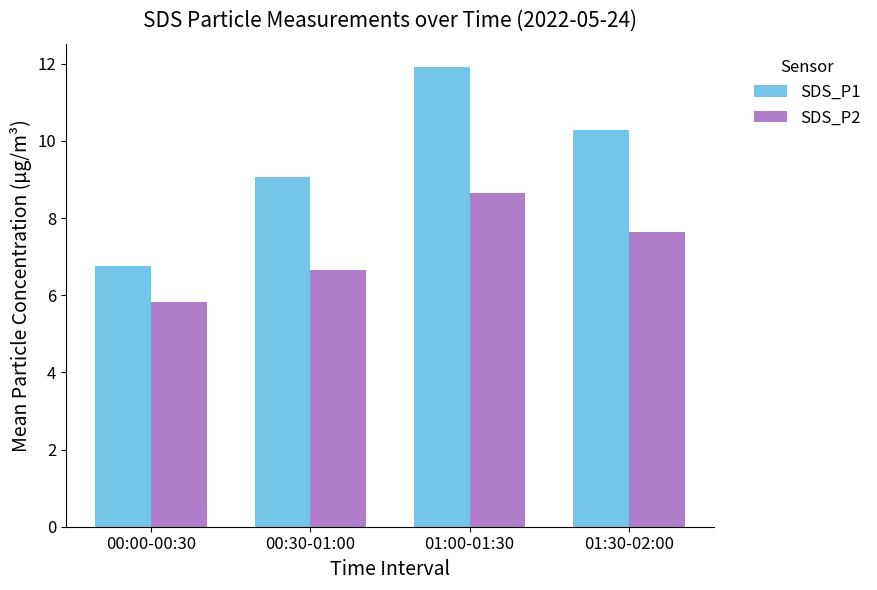

What is the sum of all SDS_P2 values?

28.7